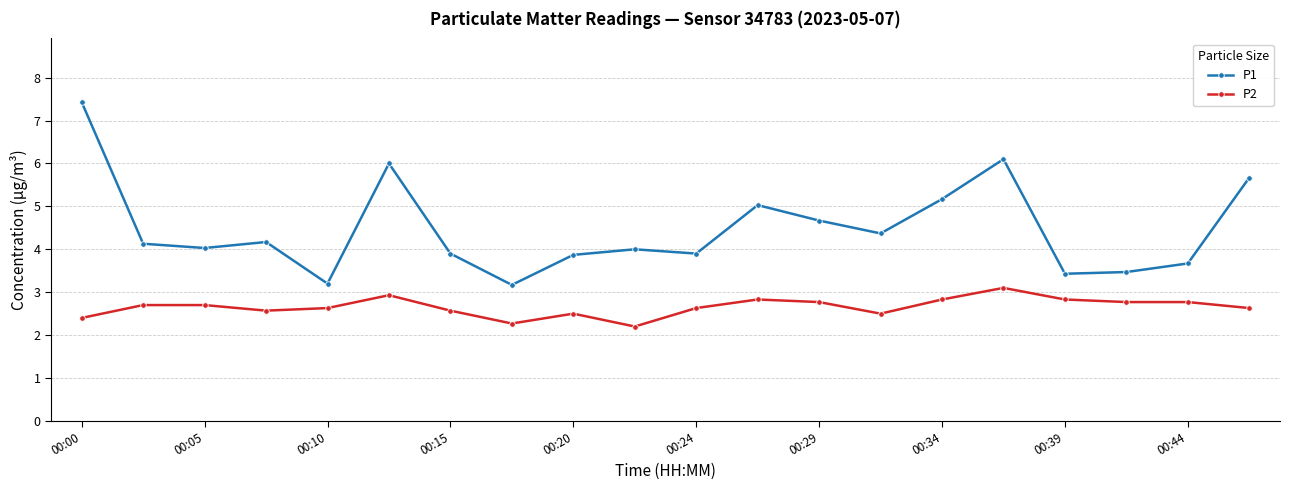

True or false: P1 has more than 1 points higher than both neighbors.

True